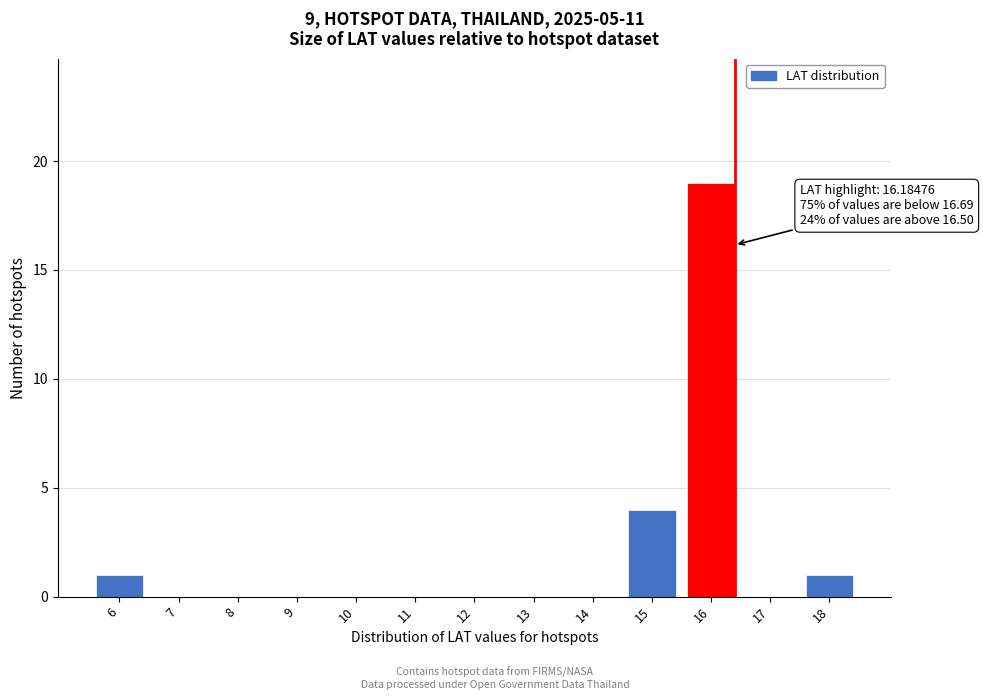

Reading right to left, extract all data points from this chart.

18=1	17=0	16=19	15=4	14=0	13=0	12=0	11=0	10=0	9=0	8=0	7=0	6=1